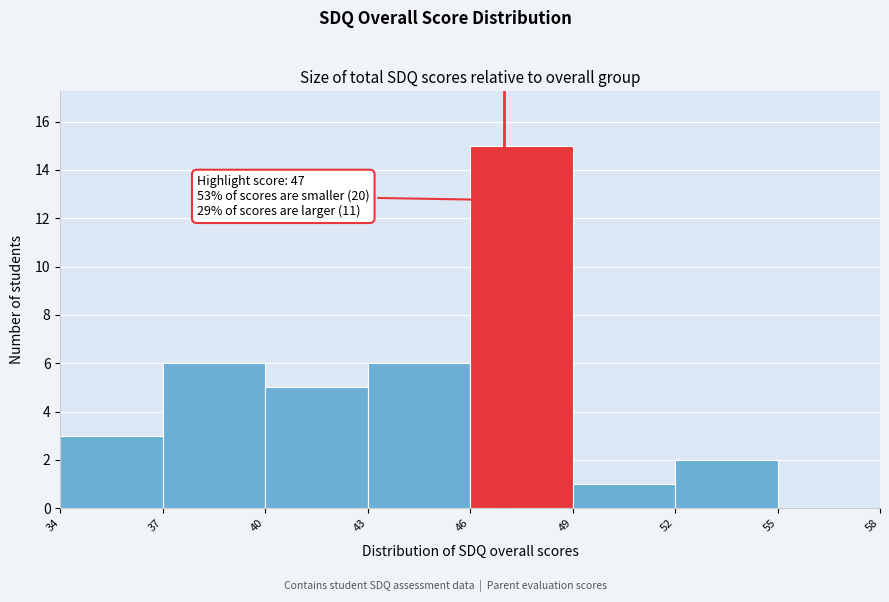

Which range on the x-axis has the tallest bar?

46 to 49